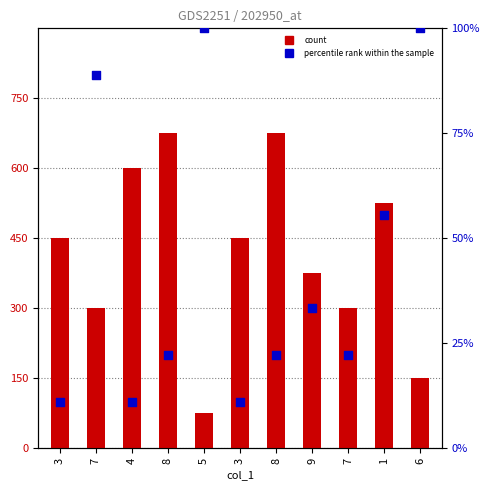

Which series has the largest Y range (max minus min)?

percentile rank within the sample